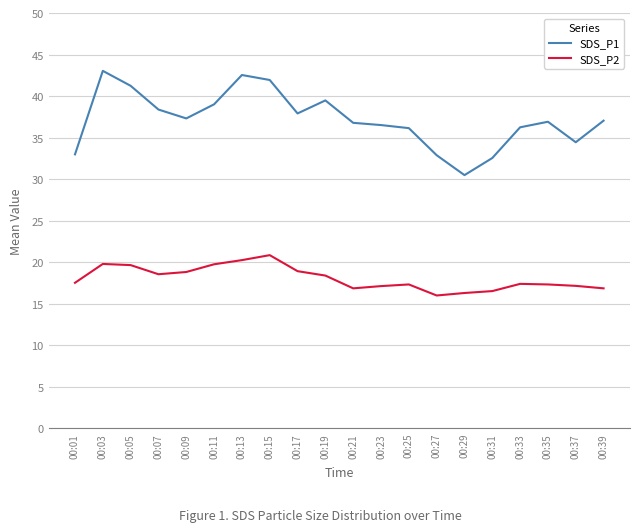

Between 00:27 and 00:37, which series saw the biggest shift?

SDS_P1